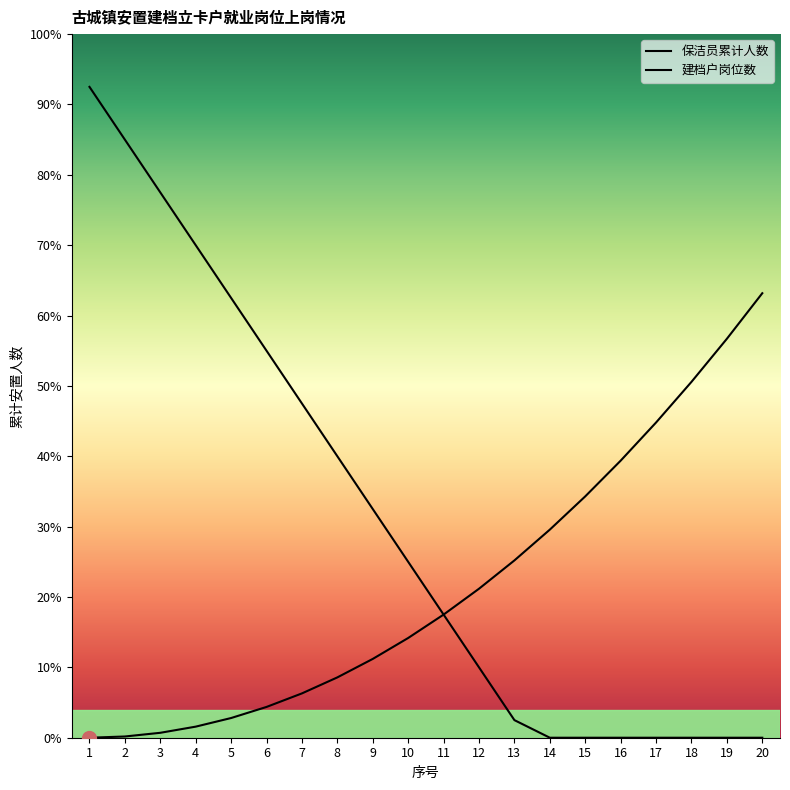

What are all the series names shown in the legend?

保洁员累计人数, 建档户岗位数